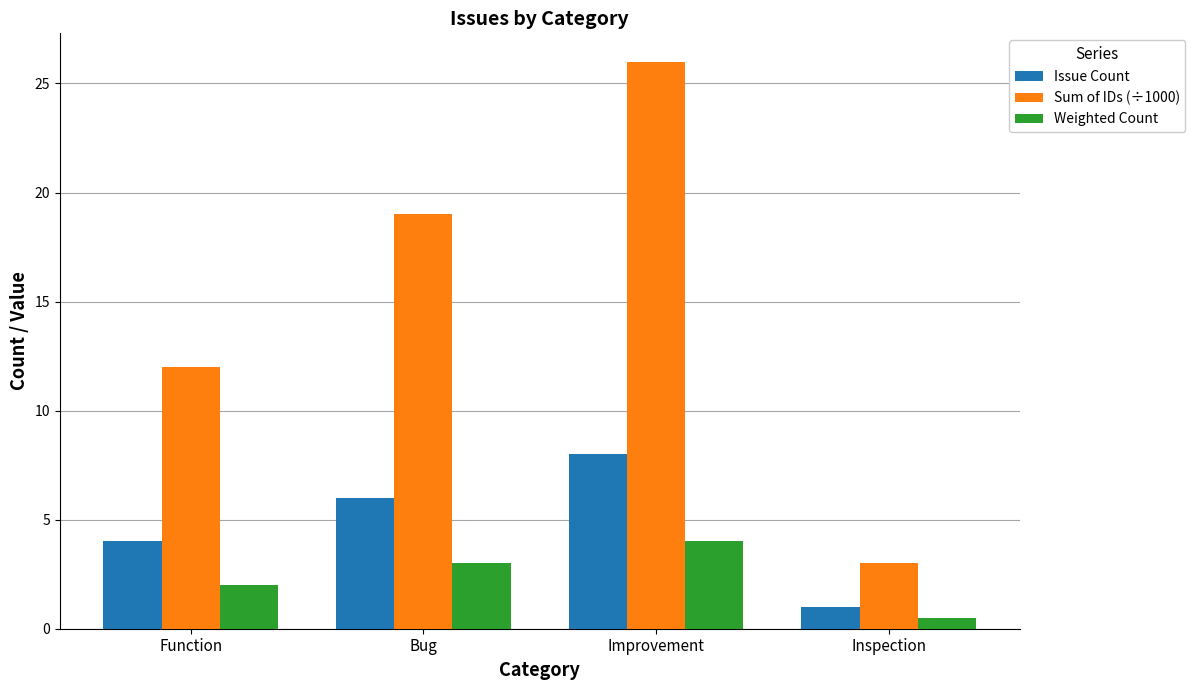

What is the greatest value displayed?

26.0